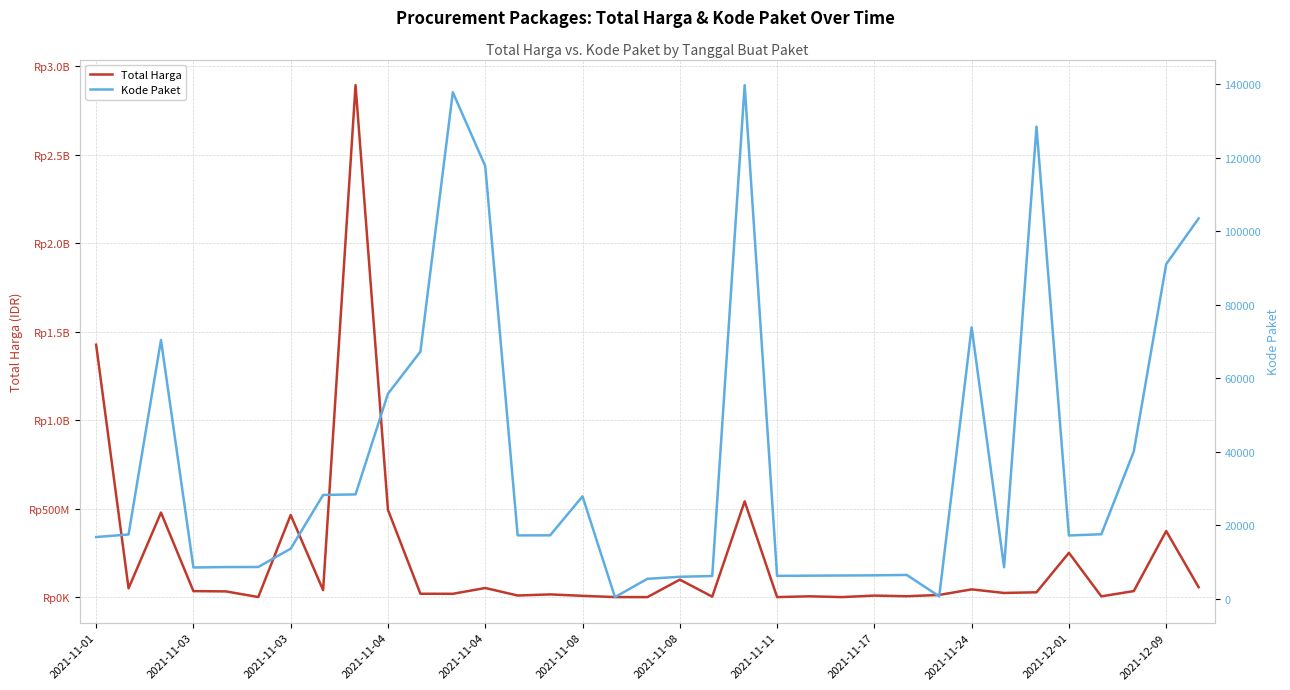

True or false: Total Harga and Kode Paket cross at least once.

False